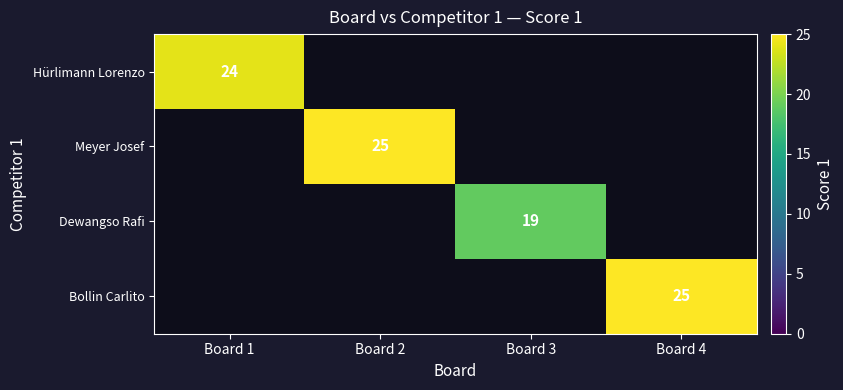

The Bollin Carlito series shows 35 at Board 4. True or false?

False